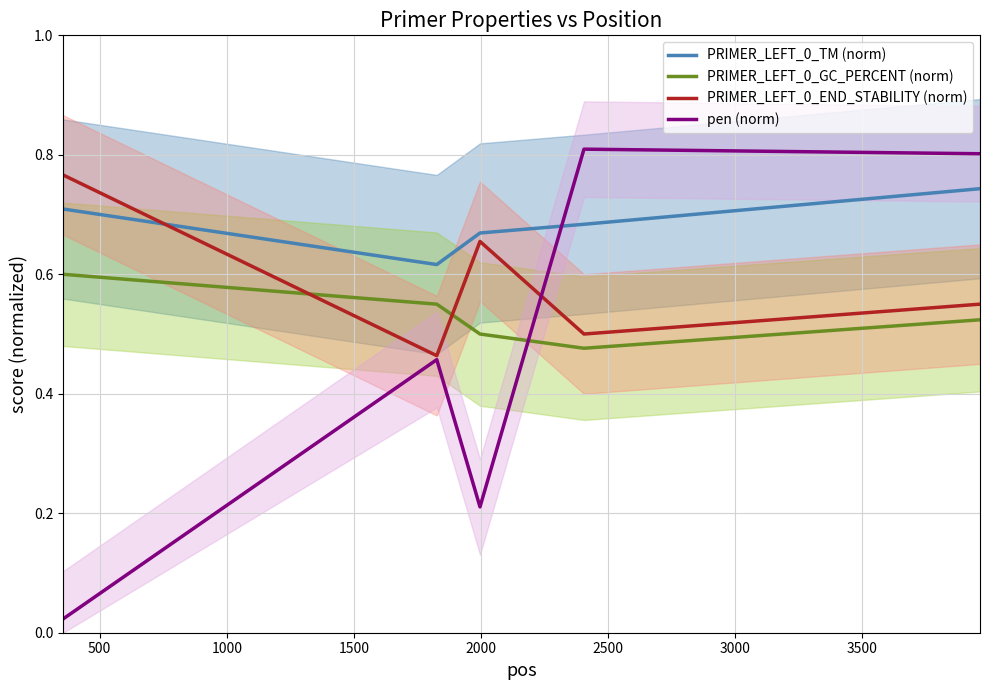

Count the PRIMER_LEFT_0_TM (norm) values in the range 0 to 1.

6